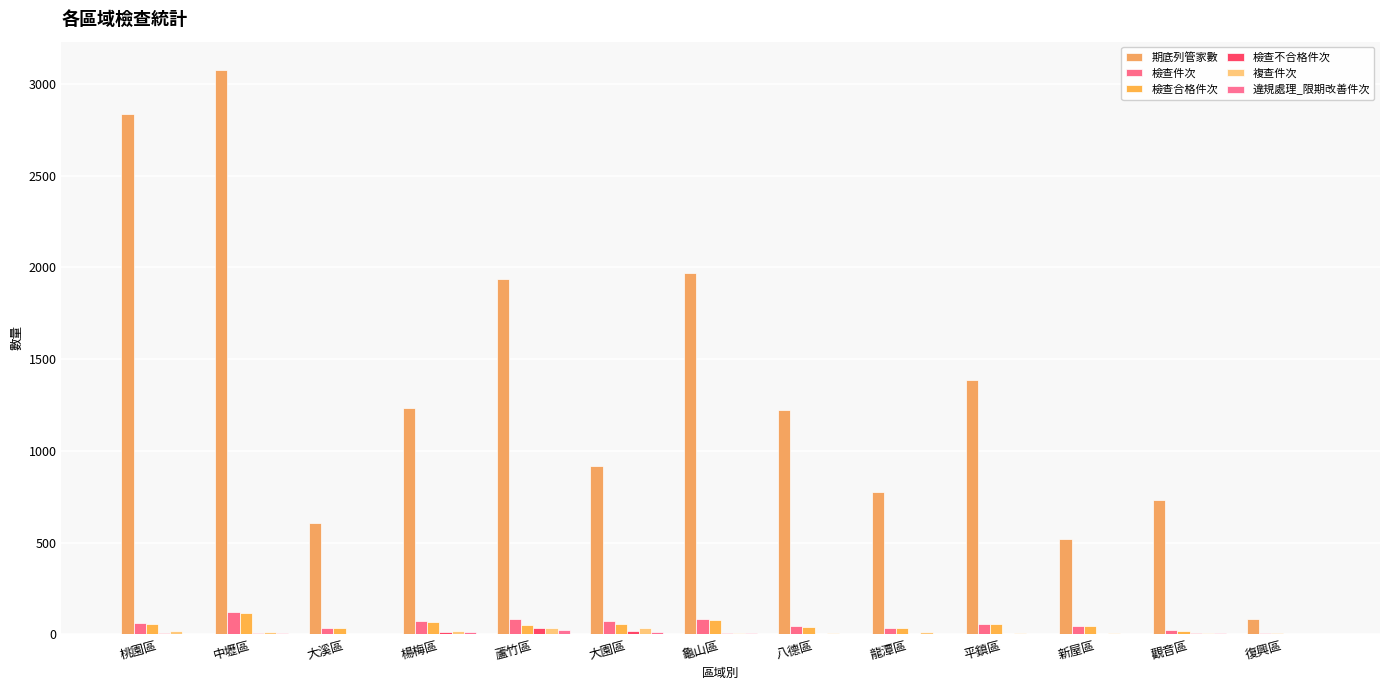

Does the chart contain stacked bars?

No